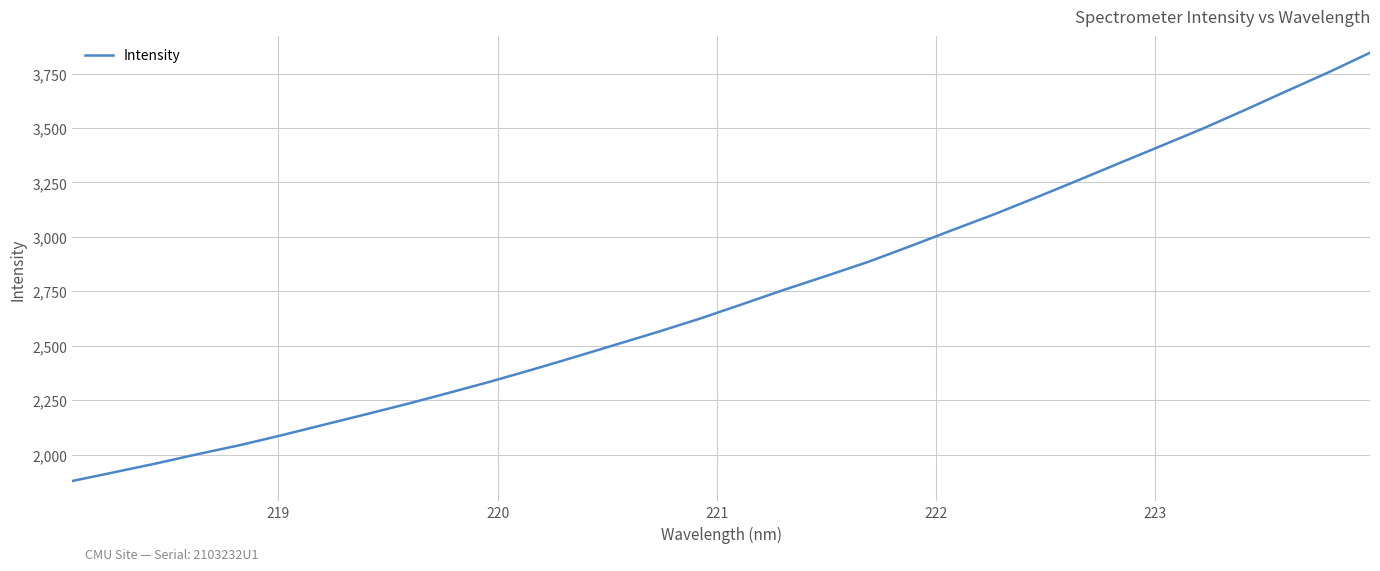

What is the greatest value displayed?

3845.6